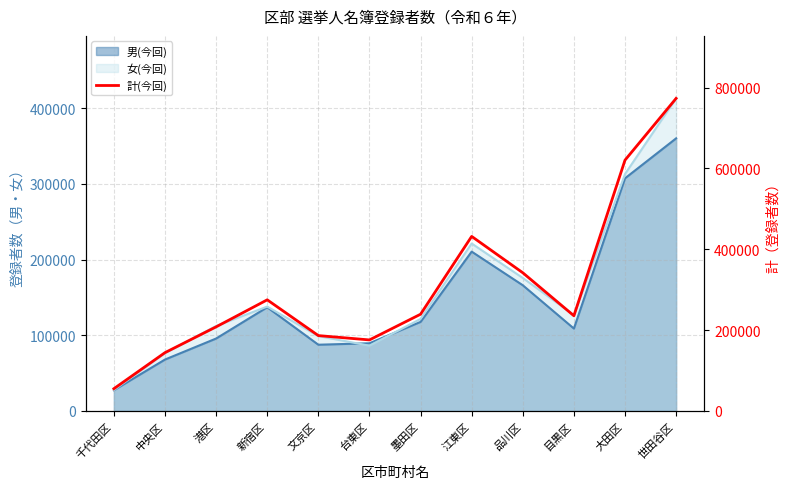

How many values are below 239170?

6